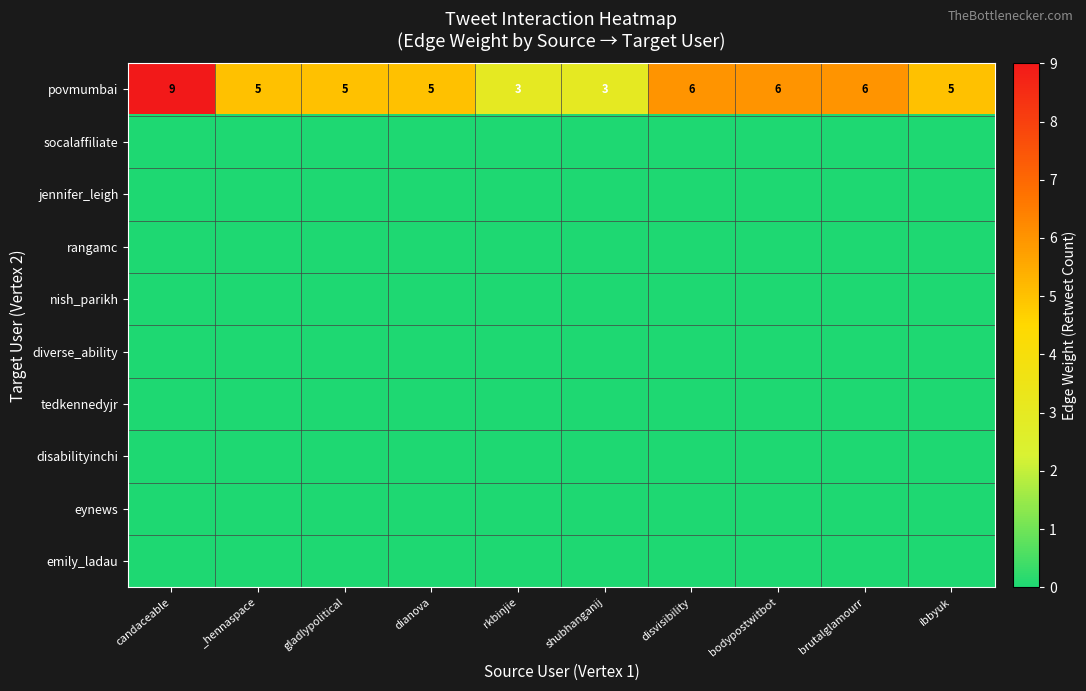

At which label does povmumbai reach its peak?

candaceable